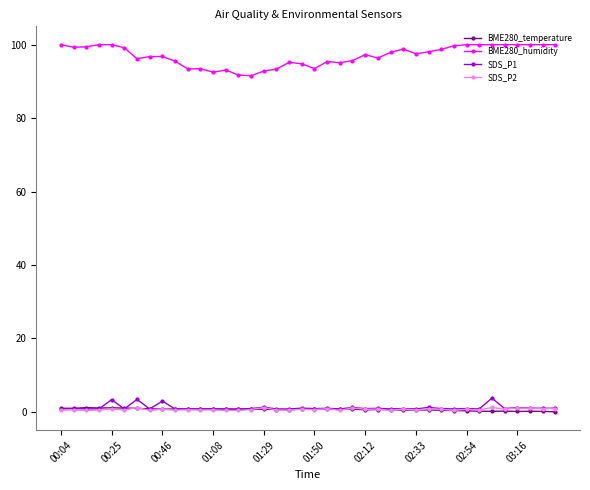

What is the value of the BME280_humidity point at the 22nd from the left?

95.4